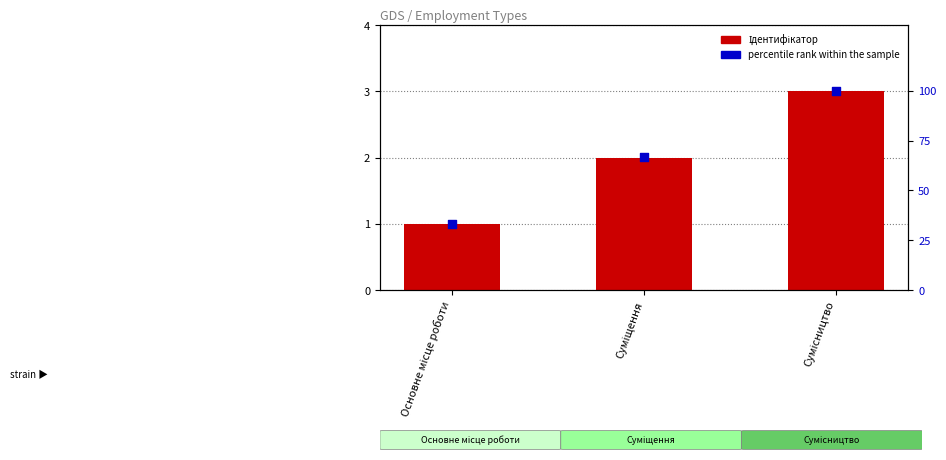

Which series reaches the maximum Y coordinate?

percentile rank within the sample